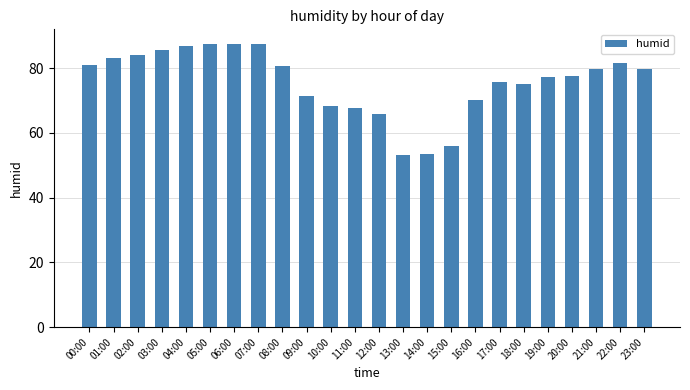

What is the label of the 7th bar from the left?

06:00